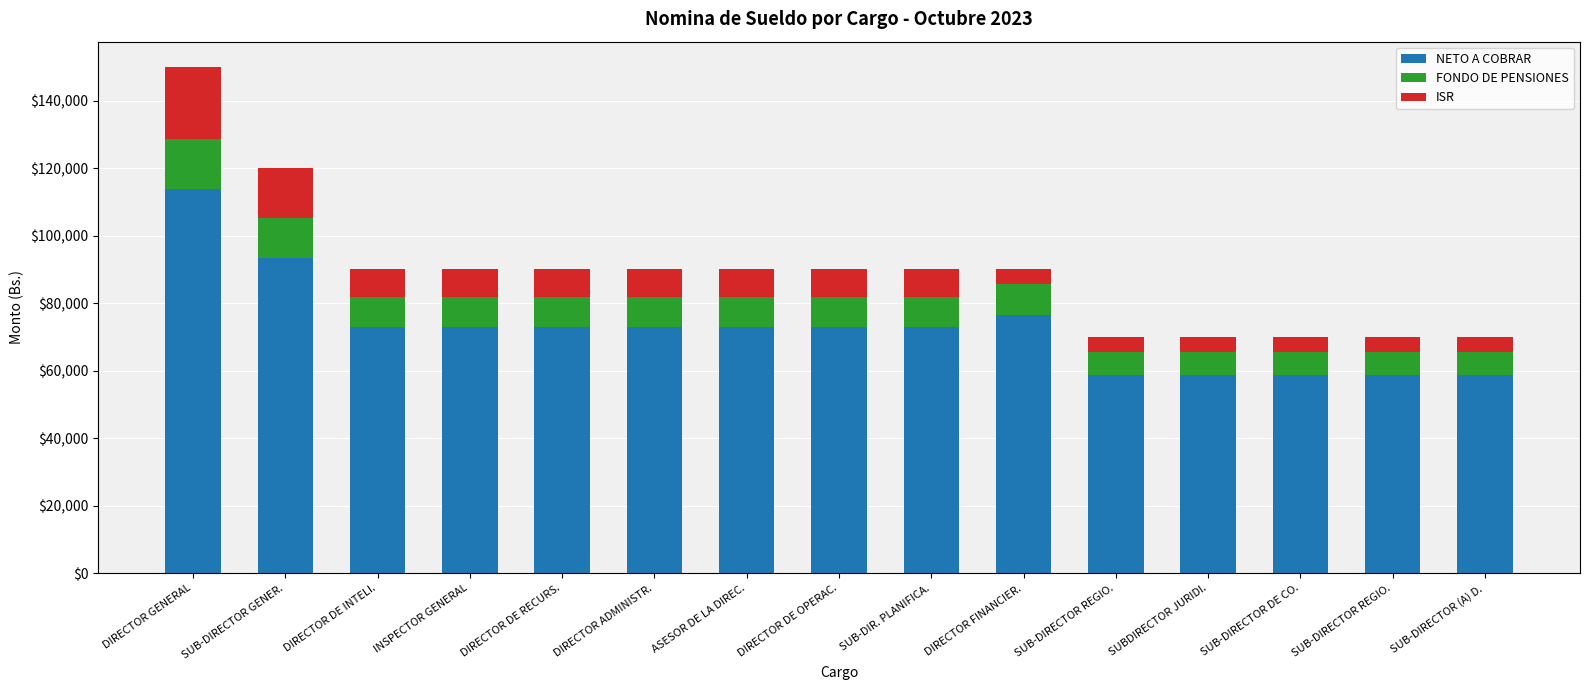

What is the difference between the maximum and minimum values in the FONDO DE PENSIONES series?

8000.0